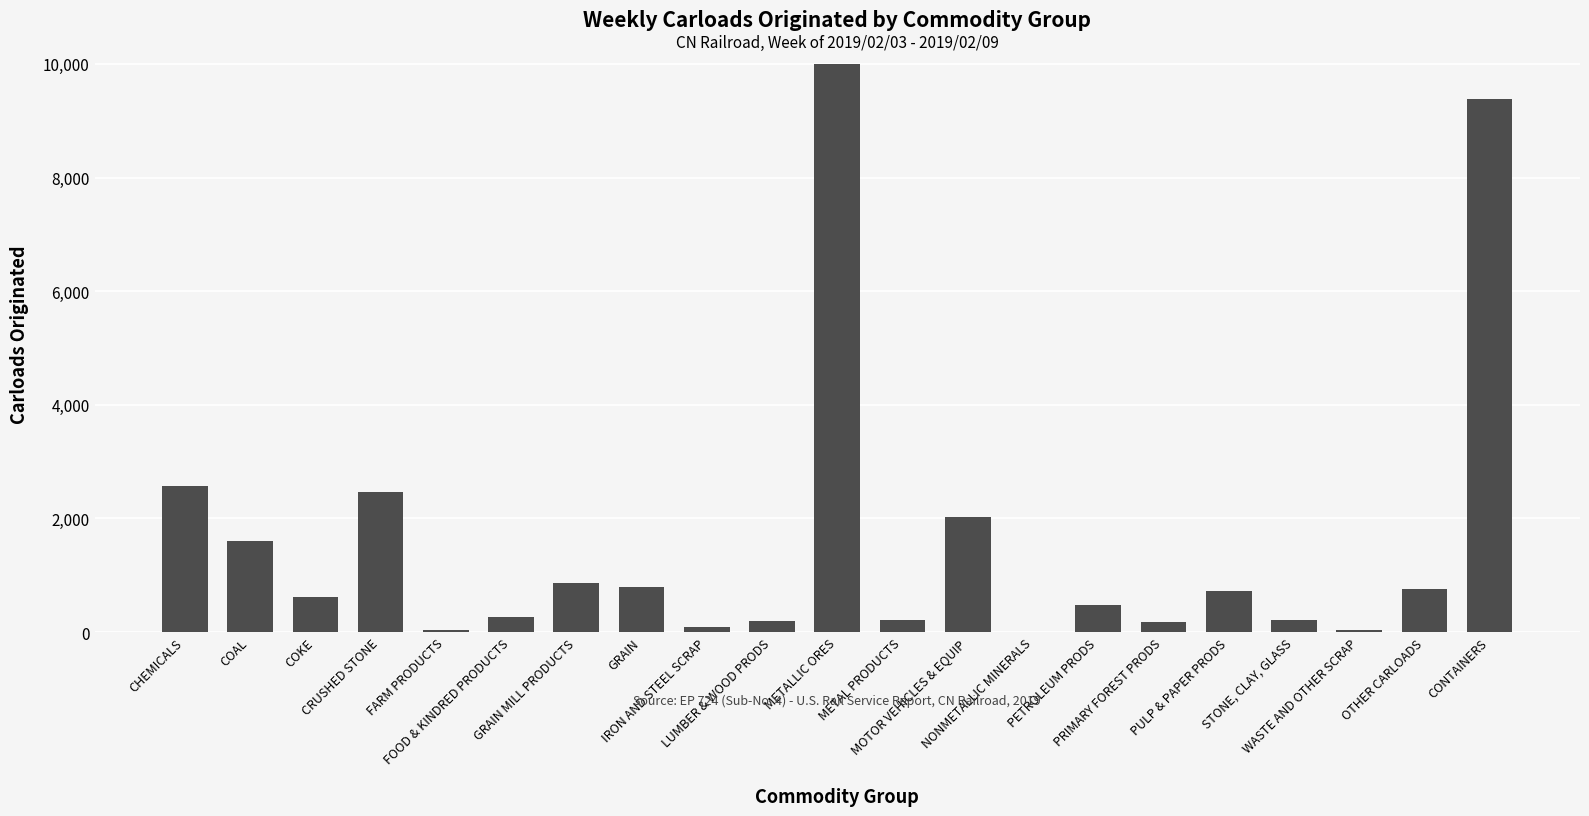

At which category does the chart reach its peak across all series?

METALLIC ORES